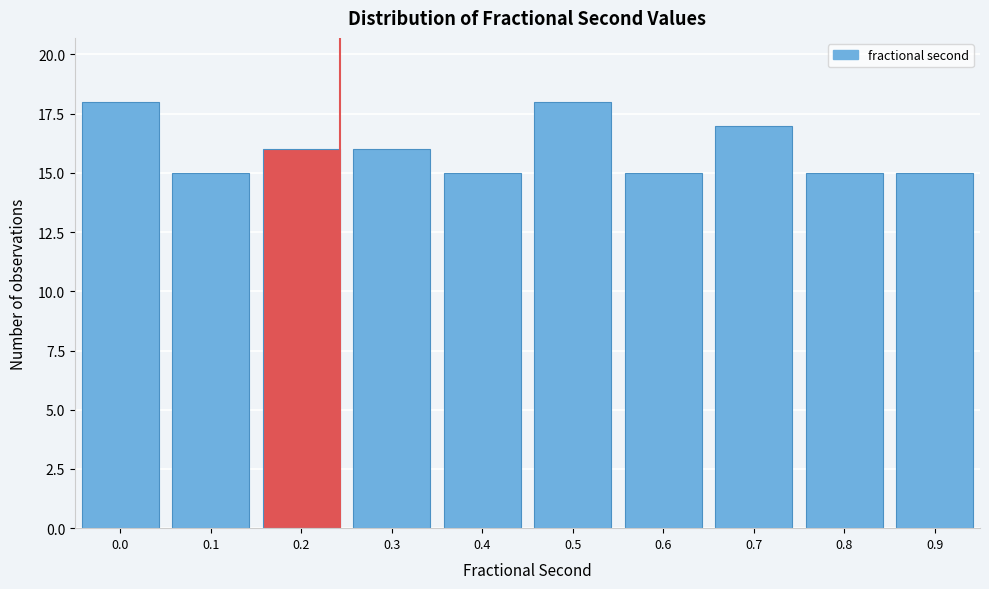

Reading left to right, transcribe all the data shown in this chart.

18	15	16	16	15	18	15	17	15	15